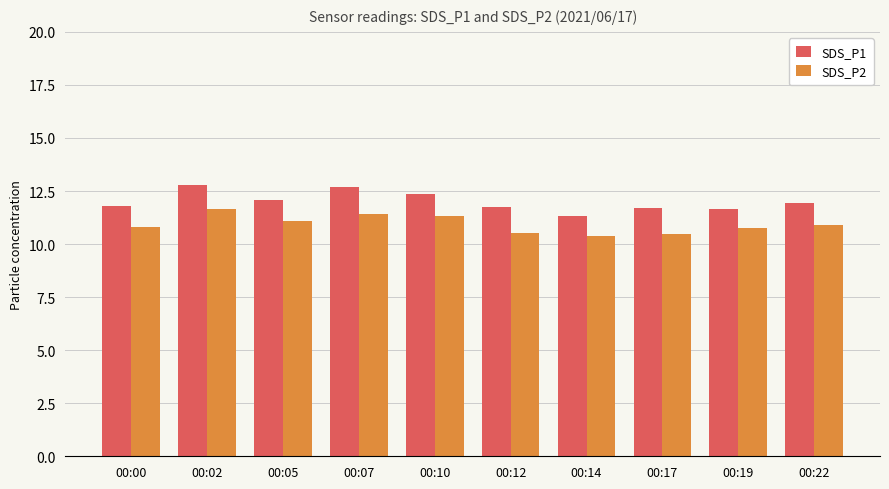

Which series changed the most between 00:02 and 00:12?

SDS_P2